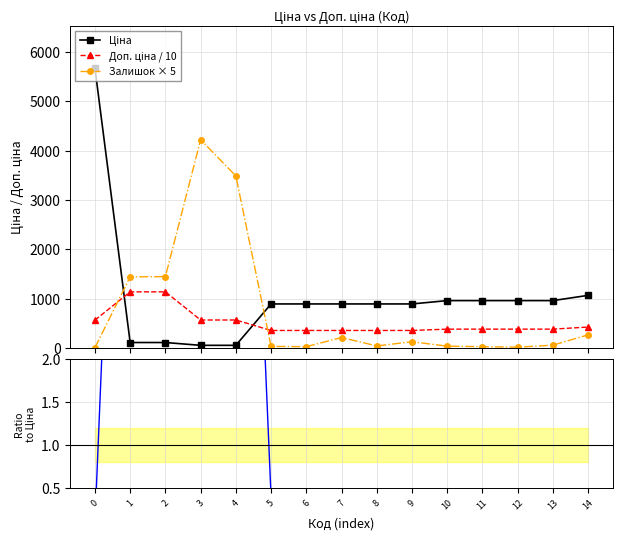

Which has a higher value, 8 or 3?

8